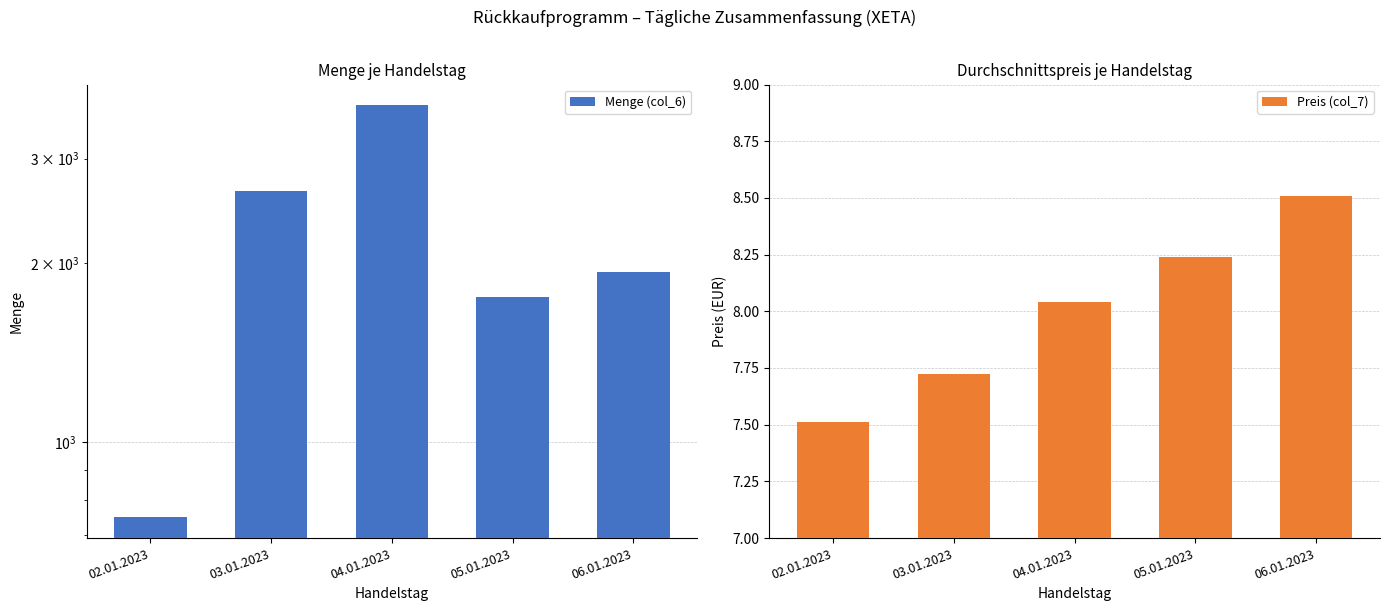

Reading left to right, transcribe all the data shown in this chart.

Menge (col_6): 748.0	2647.0	3691.0	1754.0	1931.0
Preis (col_7): 7.5	7.7	8.0	8.2	8.5